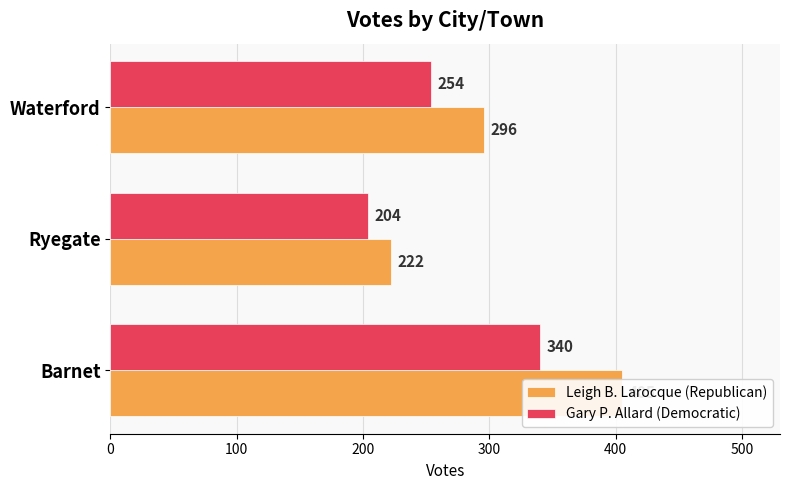

What are all the series names shown in the legend?

Leigh B. Larocque (Republican), Gary P. Allard (Democratic)